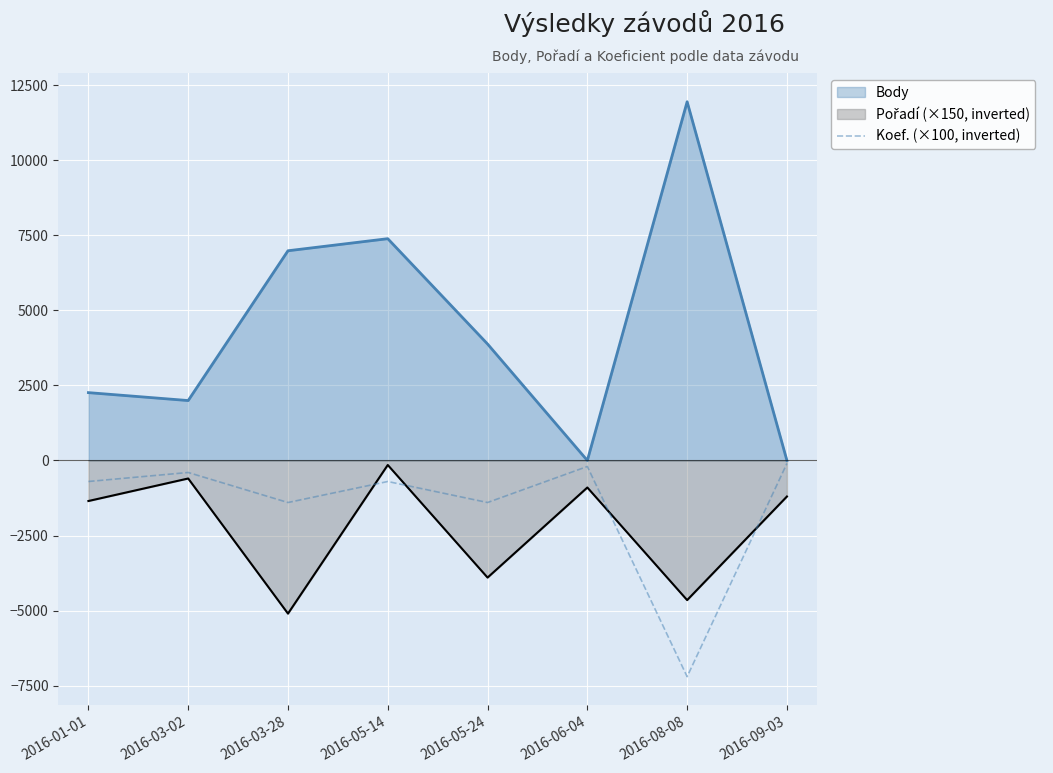

What is the greatest value displayed?

11948